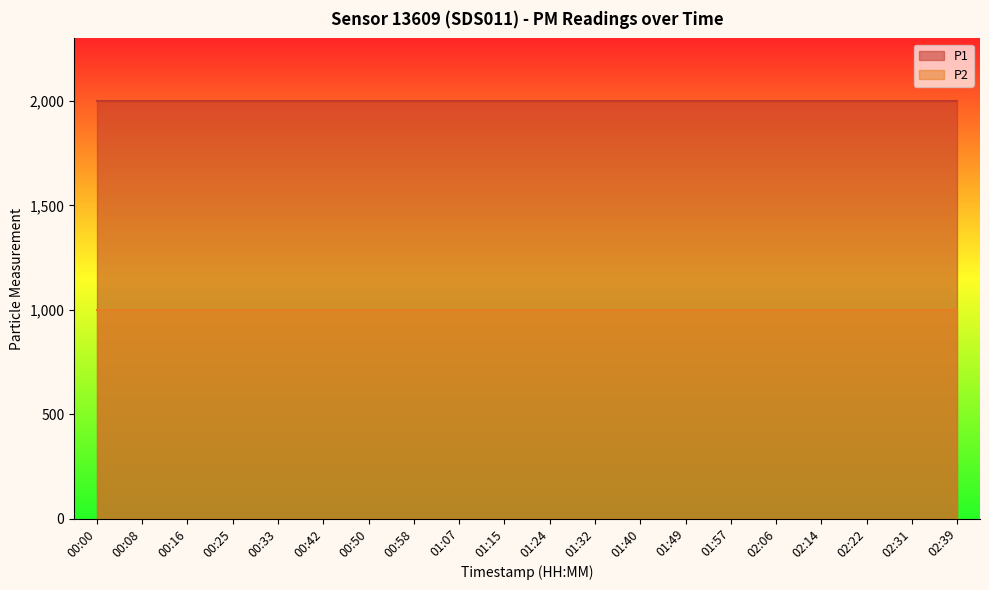

Reading right to left, list all the values displayed in this chart.

P1: 02:39=1999.9	02:31=1999.9	02:22=1999.9	02:14=1999.9	02:06=1999.9	01:57=1999.9	01:49=1999.9	01:40=1999.9	01:32=1999.9	01:24=1999.9	01:15=1999.9	01:07=1999.9	00:58=1999.9	00:50=1999.9	00:42=1999.9	00:33=1999.9	00:25=1999.9	00:16=1999.9	00:08=1999.9	00:00=1999.9
P2: 02:39=999.9	02:31=999.9	02:22=999.9	02:14=999.9	02:06=999.9	01:57=999.9	01:49=999.9	01:40=999.9	01:32=999.9	01:24=999.9	01:15=999.9	01:07=999.9	00:58=999.9	00:50=999.9	00:42=999.9	00:33=999.9	00:25=999.9	00:16=999.9	00:08=999.9	00:00=999.9